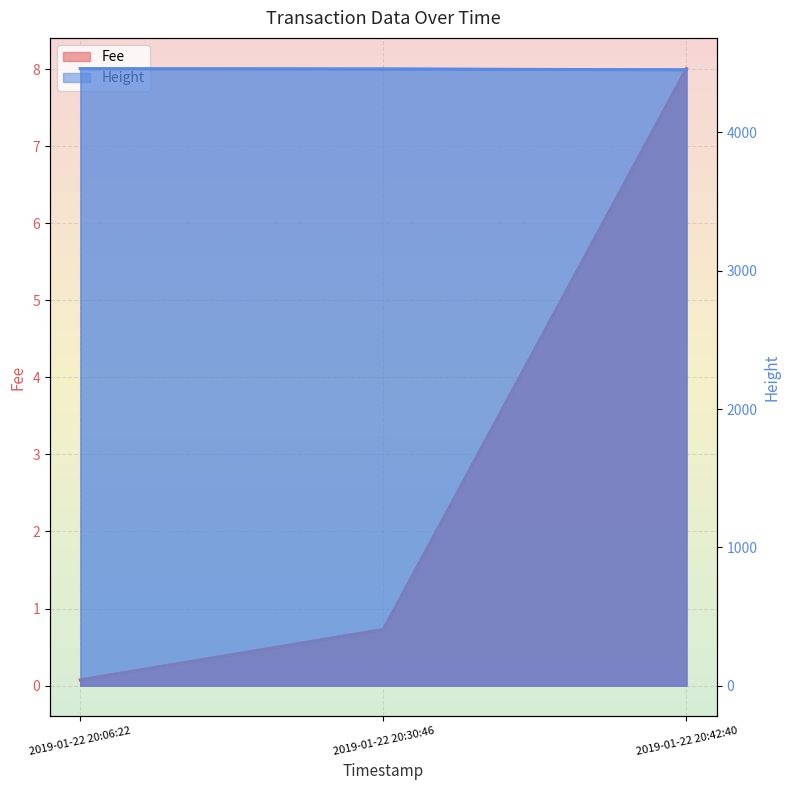

What is the difference between the Height values at 2019-01-22 20:42:40 and 2019-01-22 20:30:46?

6.0